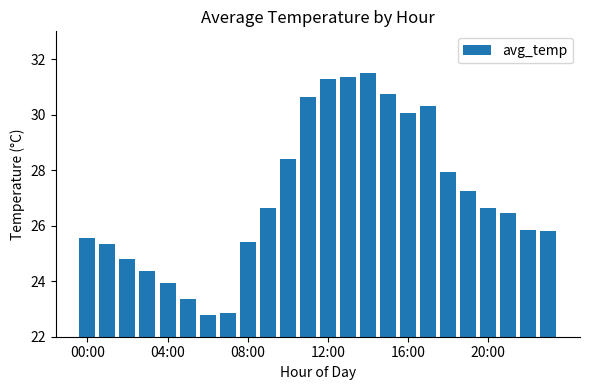

What is the average value?

27.1